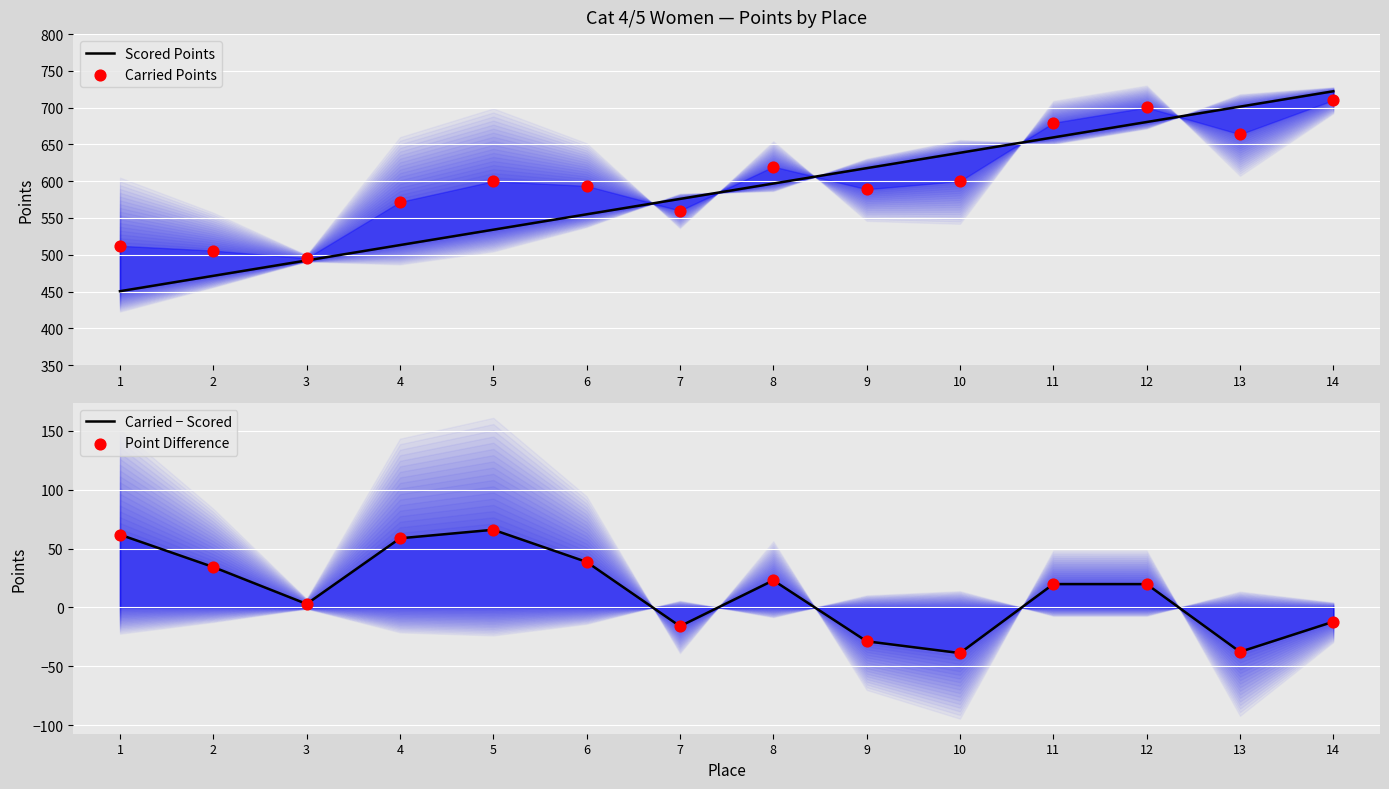

What is the total value across all series at 12?

1420.4